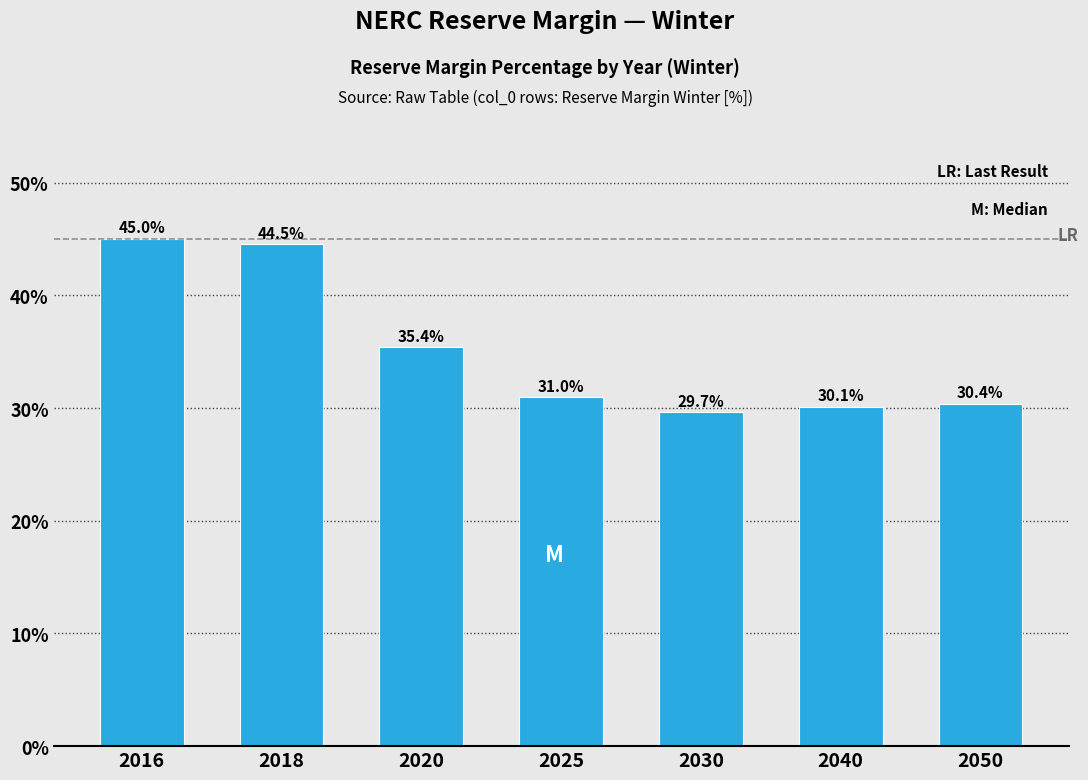

Reading left to right, transcribe all the data shown in this chart.

45.0	44.5	35.4	31.0	29.7	30.1	30.4